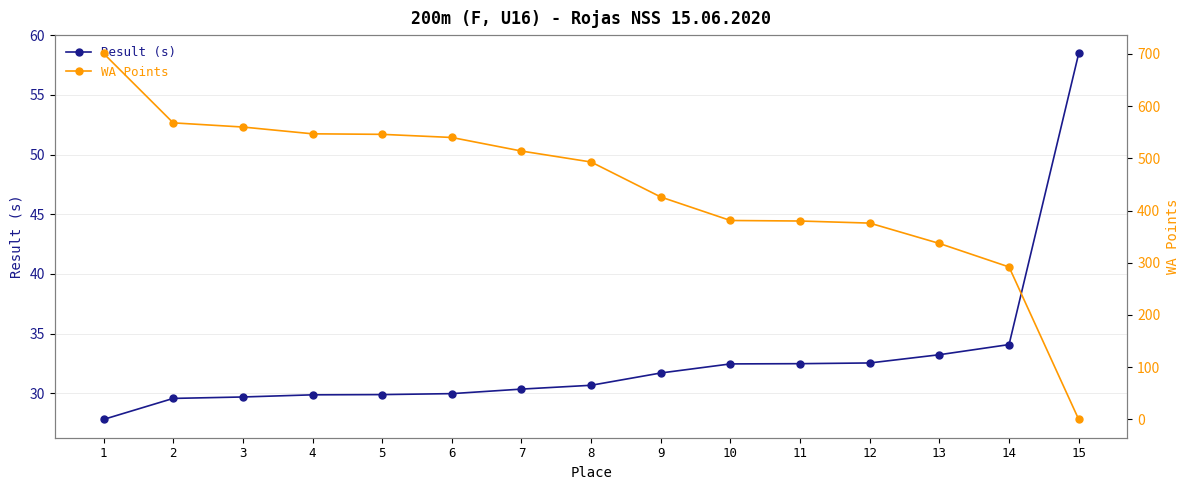

At which label is Result (s) closest to 43?

14